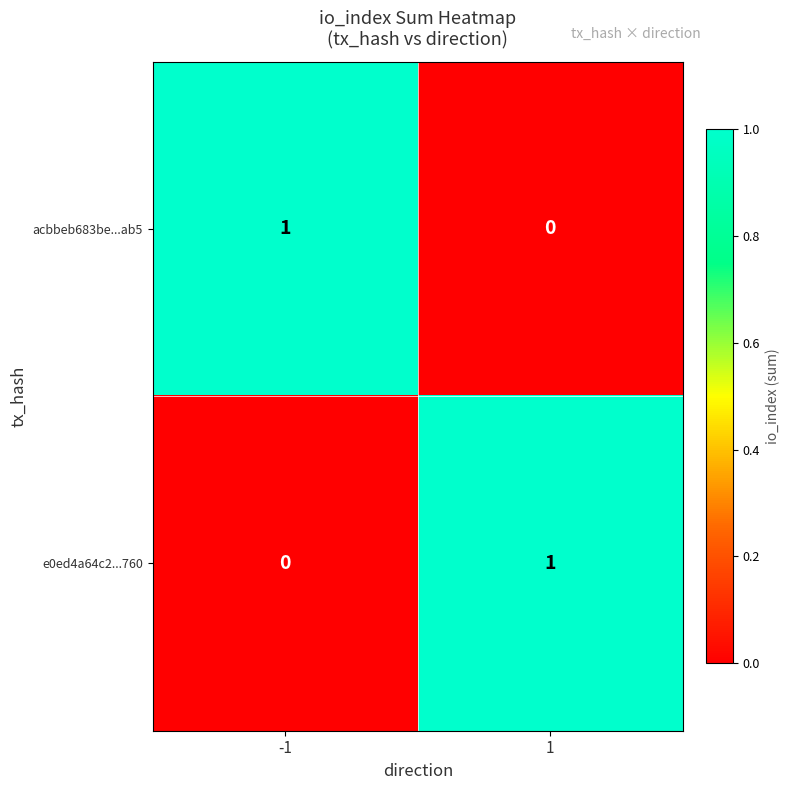

Is it true that e0ed4a64c2...760 equals 2 at 1?

False